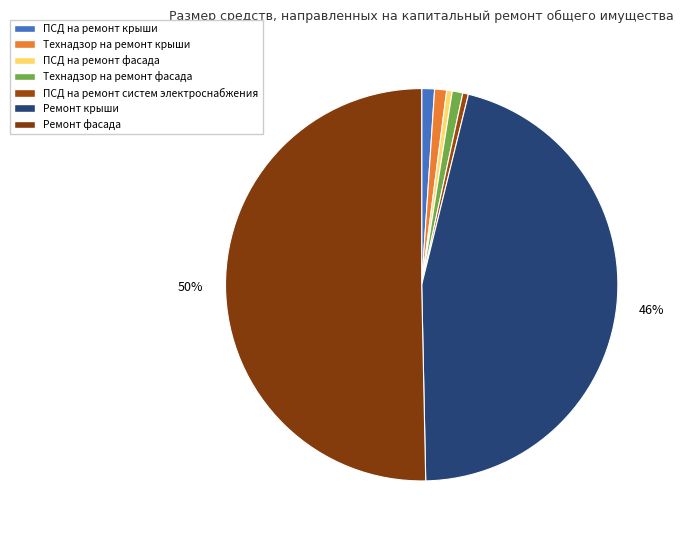

How many segments does this pie chart have?

7